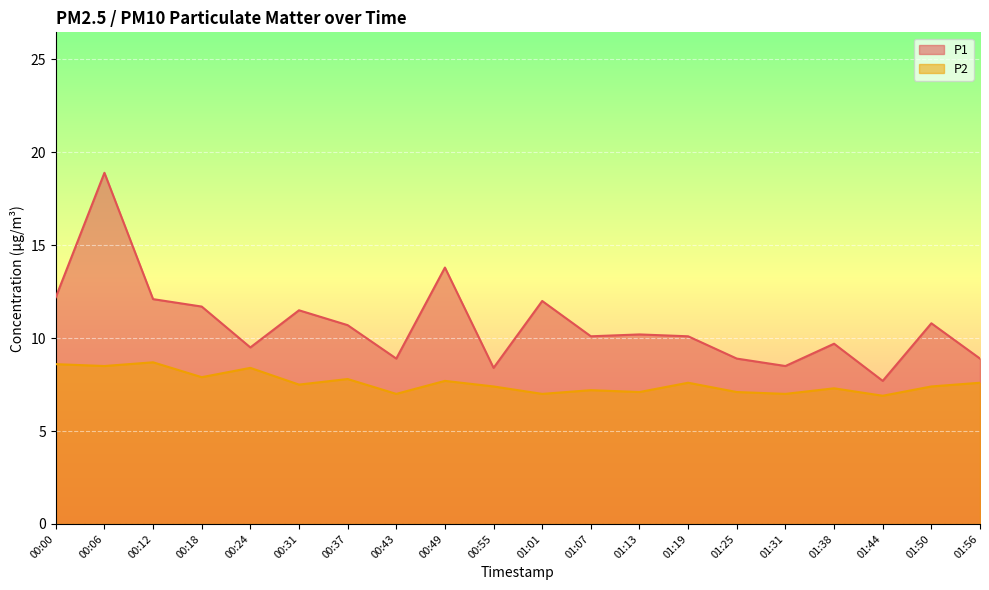

What are all the series names shown in the legend?

P1, P2